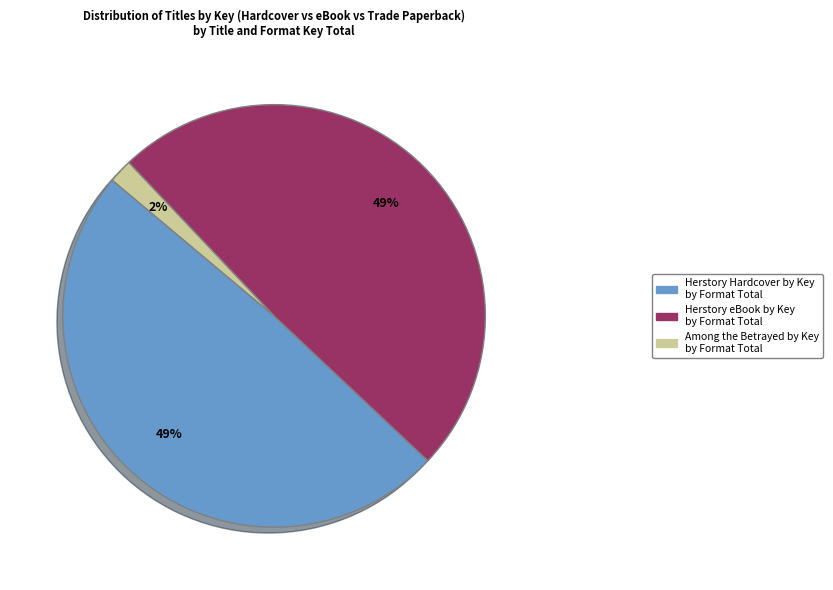

Does any single category account for the majority?

No